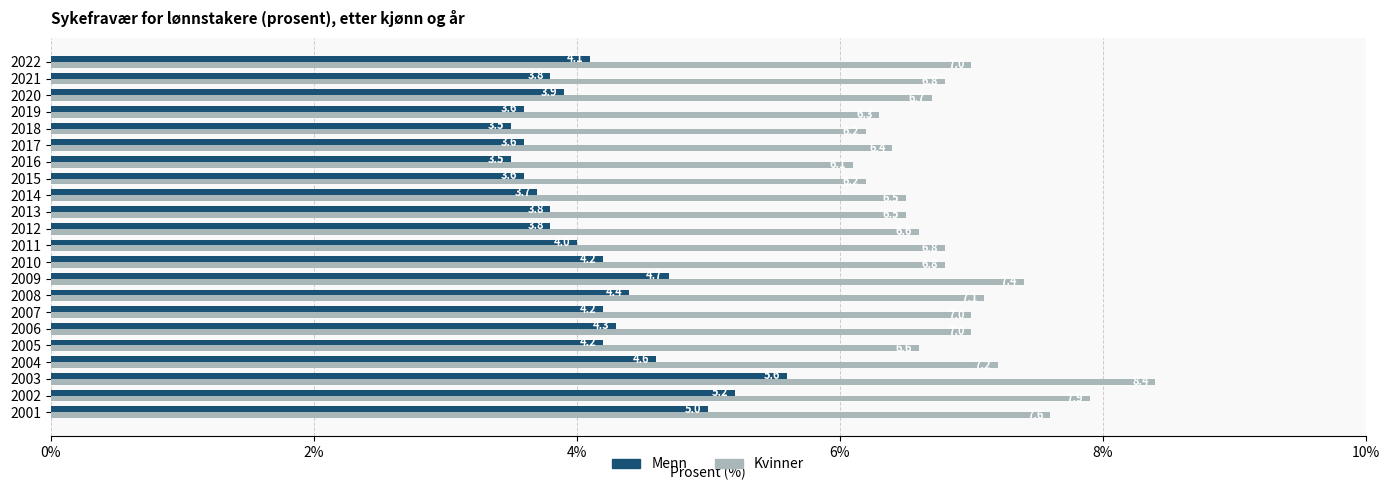

How many distinct data groups are displayed?

2